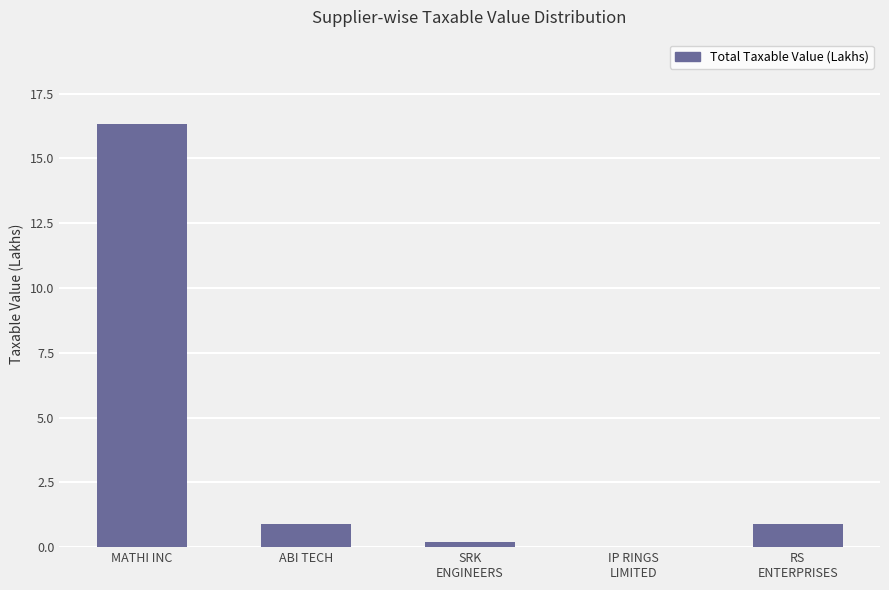

What value does the data have at MATHI INC?

16.3